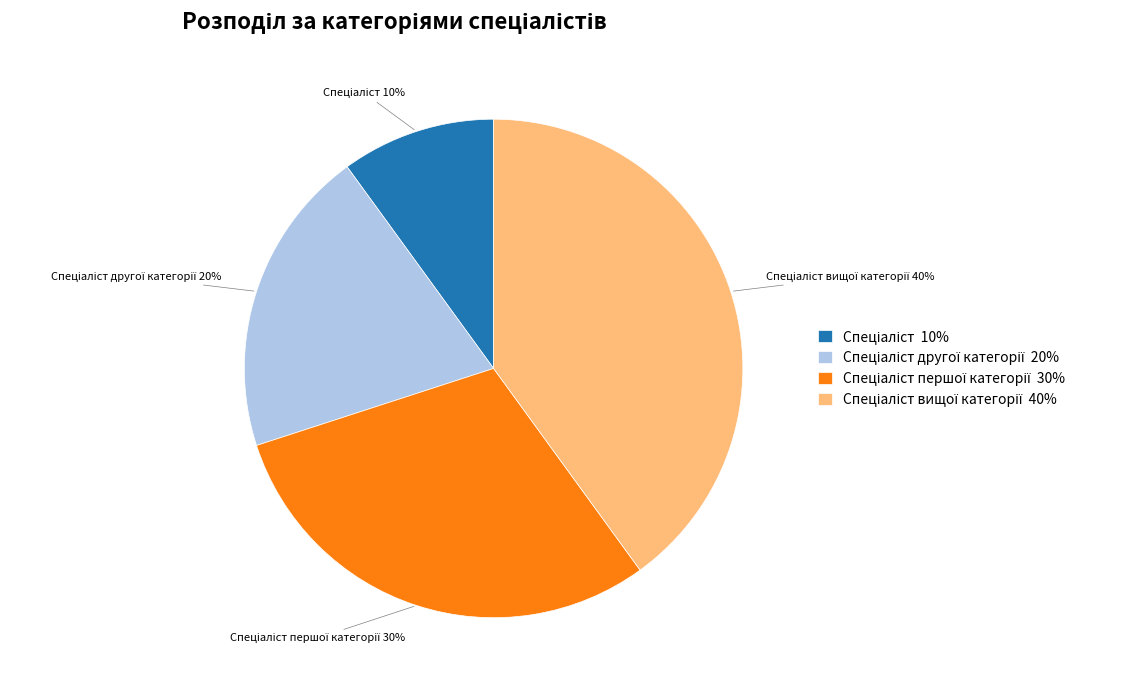

How many slices are in this pie chart?

4